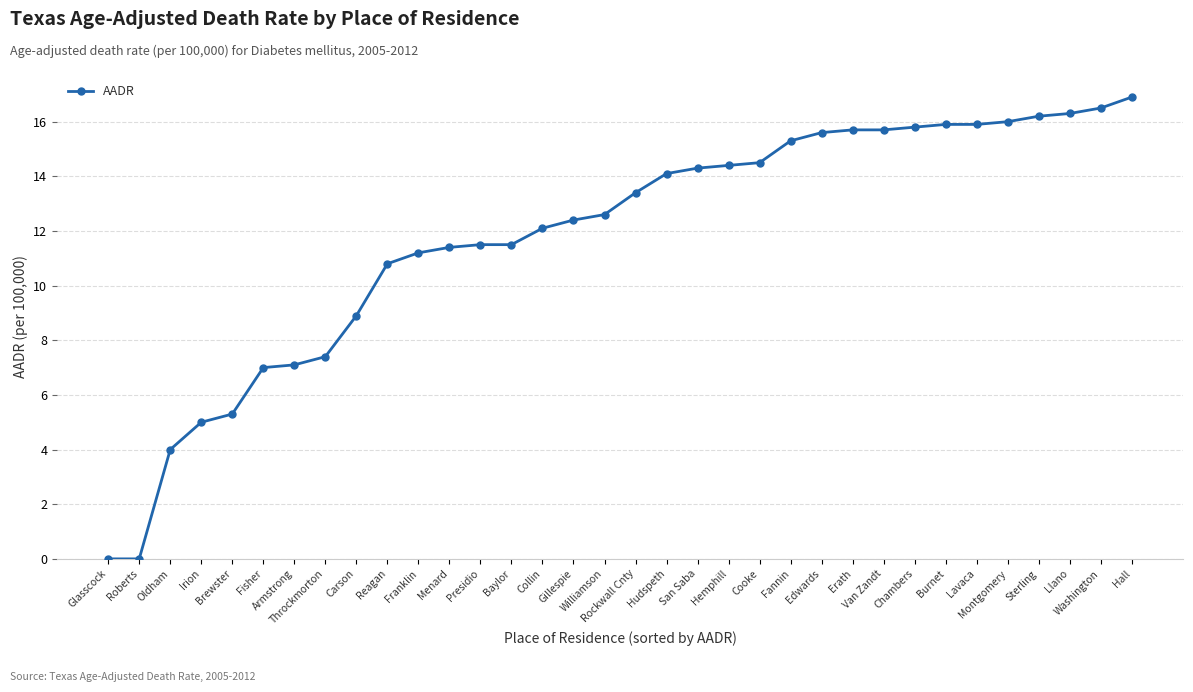

What is the sum of all values?

400.7